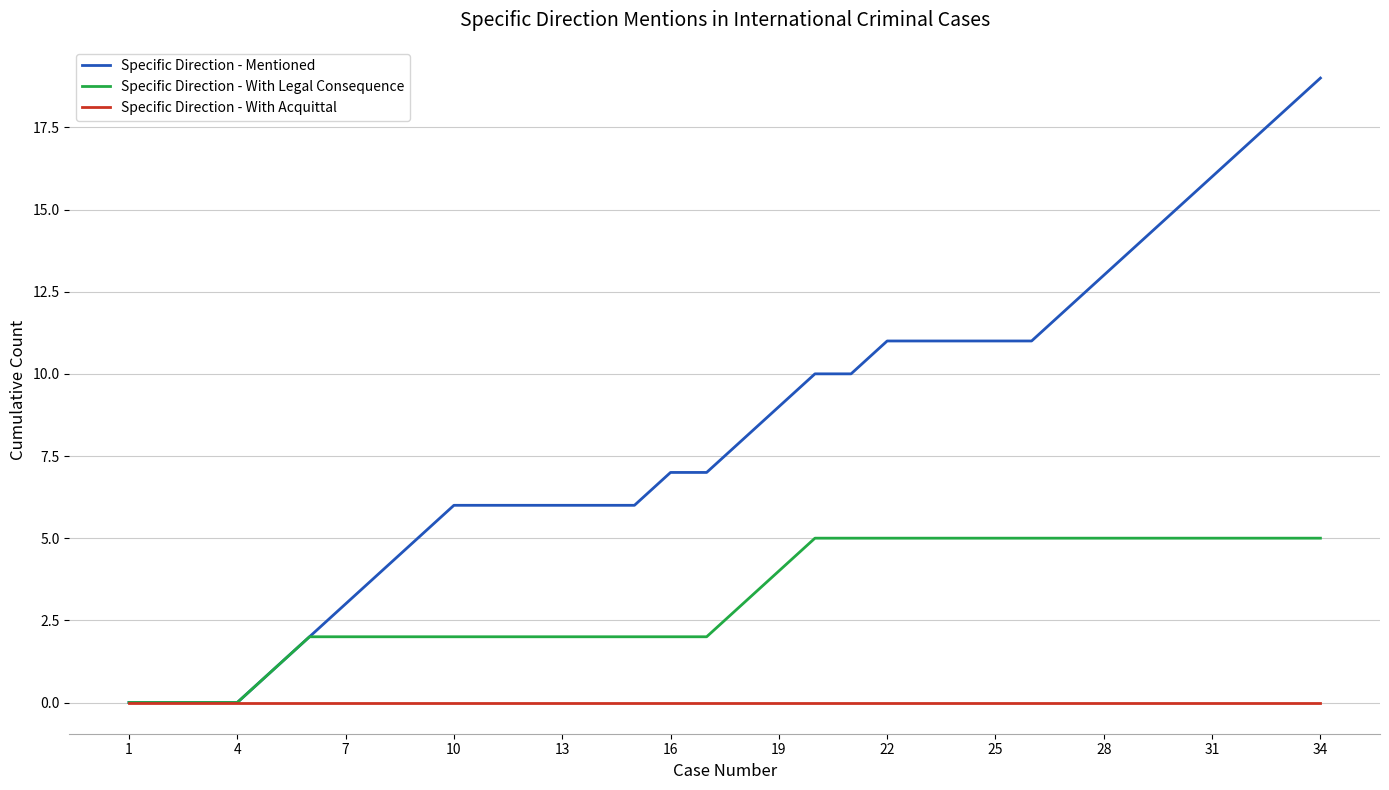

Which series has the largest range (max minus min)?

Specific Direction - Mentioned